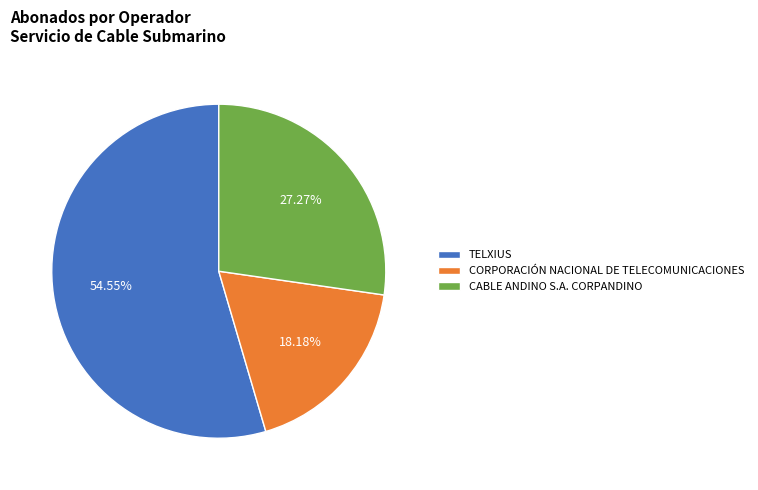

What is the ratio of the value at CORPORACIÓN NACIONAL DE TELECOMUNICACIONES to the value at TELXIUS?

0.3